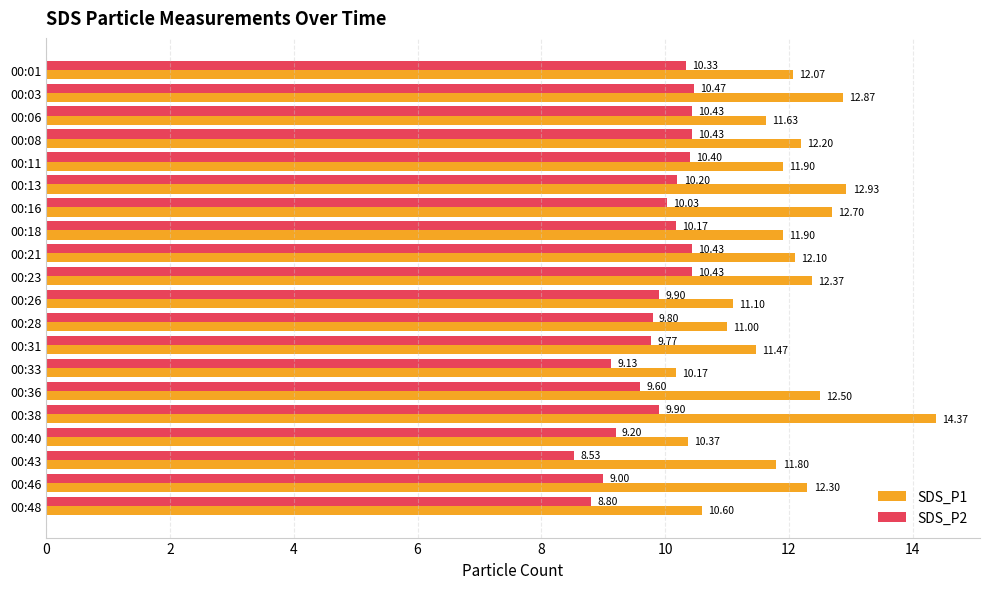

Which series has the widest spread of values?

SDS_P1